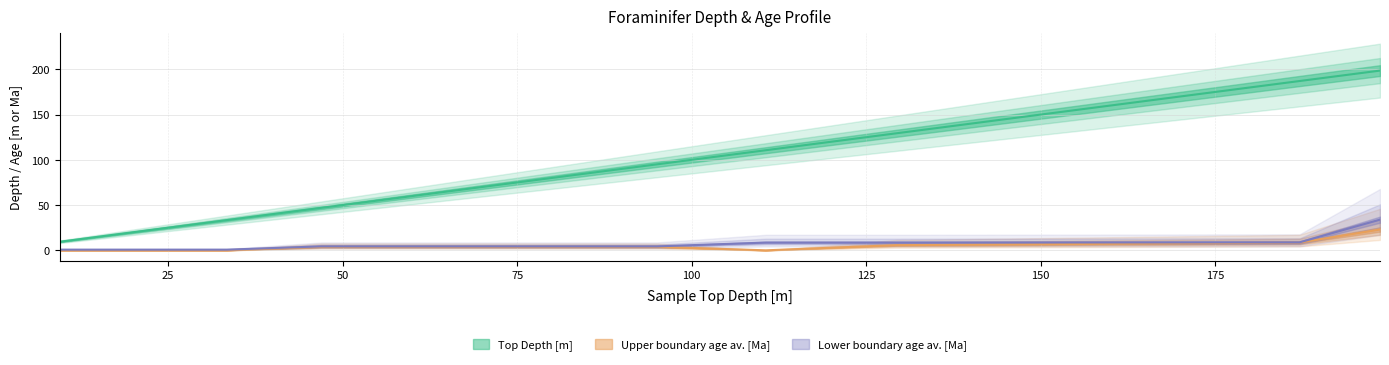

Which series has the widest spread of values?

Top Depth [m]